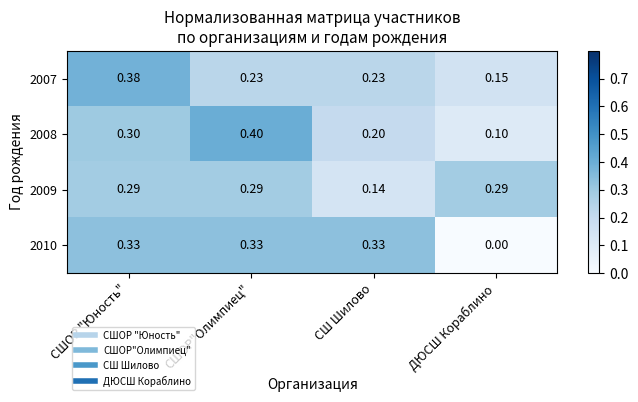

At which category does the chart reach its minimum across all series?

ДЮСШ Кораблино